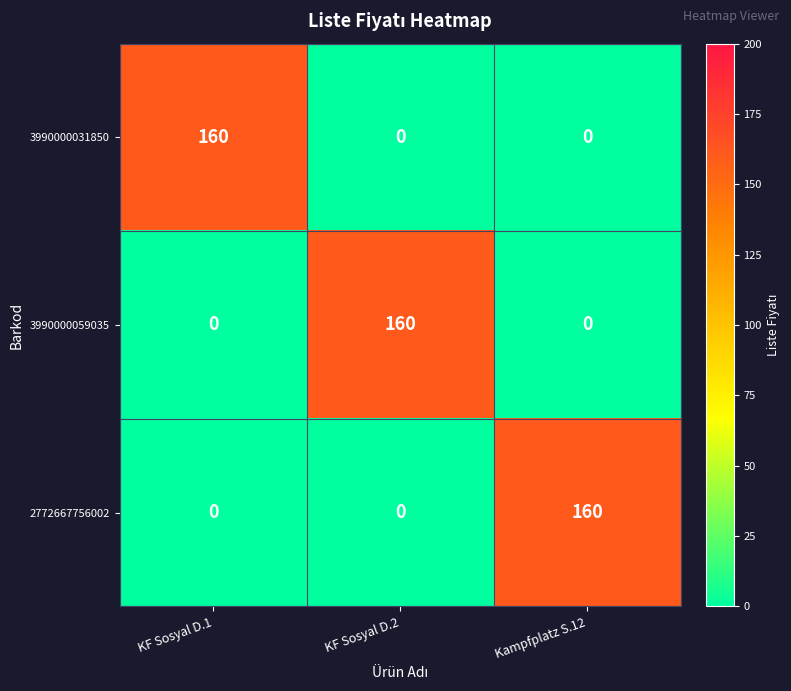

At how many categories does at least one series exceed 36?

3